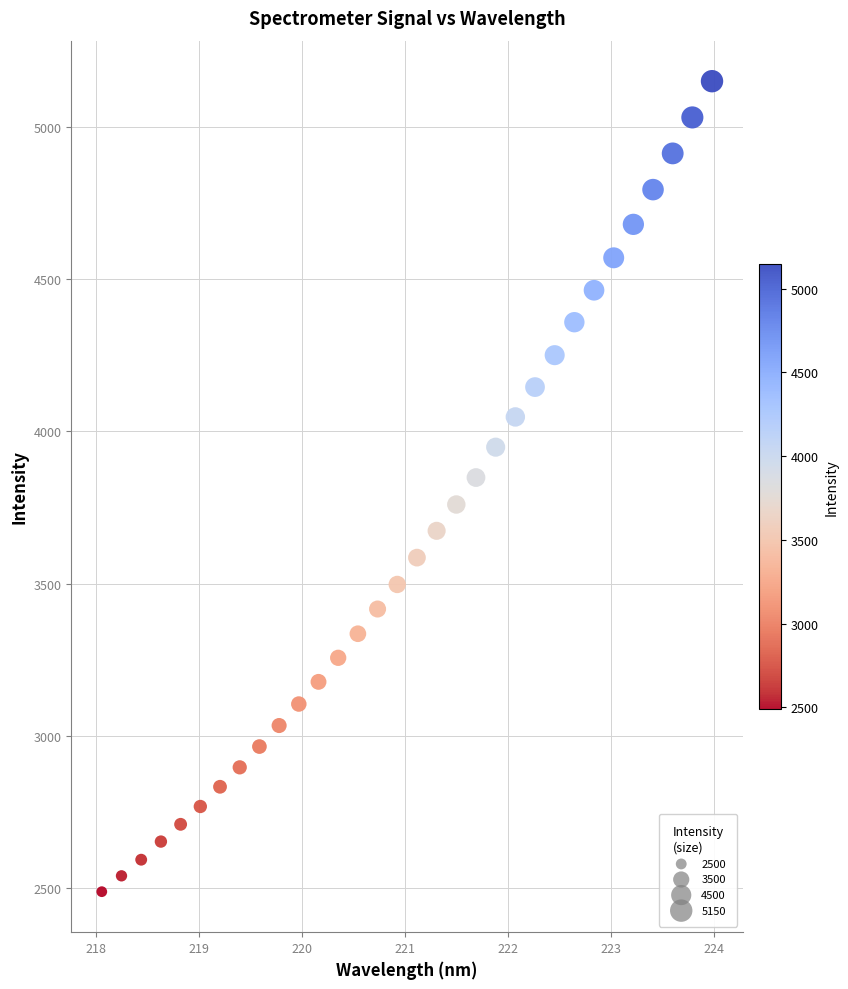

What is the range of X values (max minus min)?

5.9